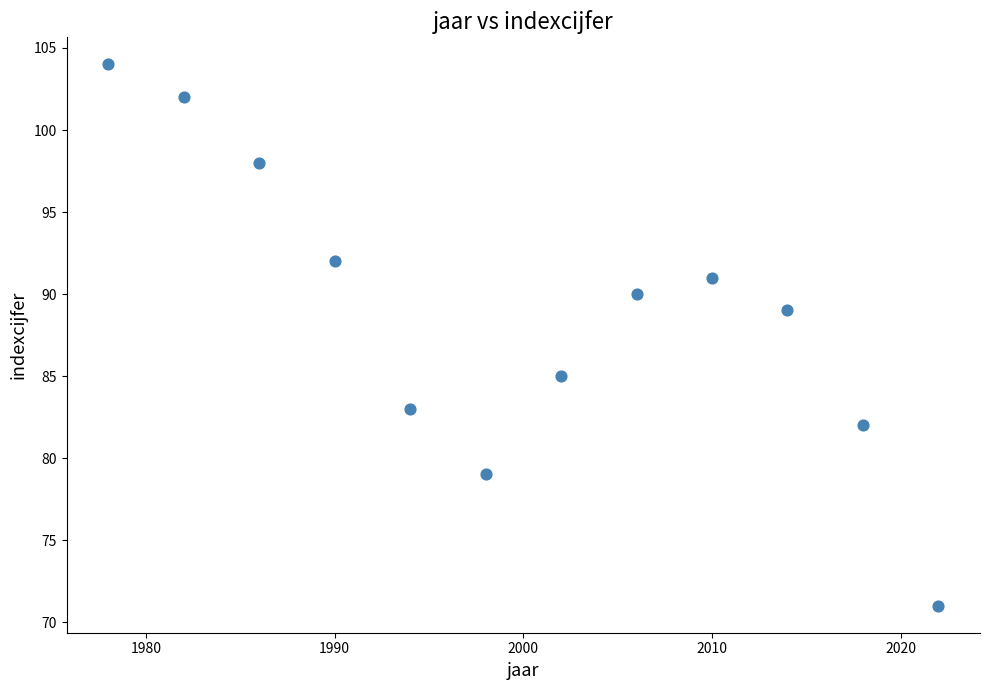

What is the range of Y values (max minus min)?

33